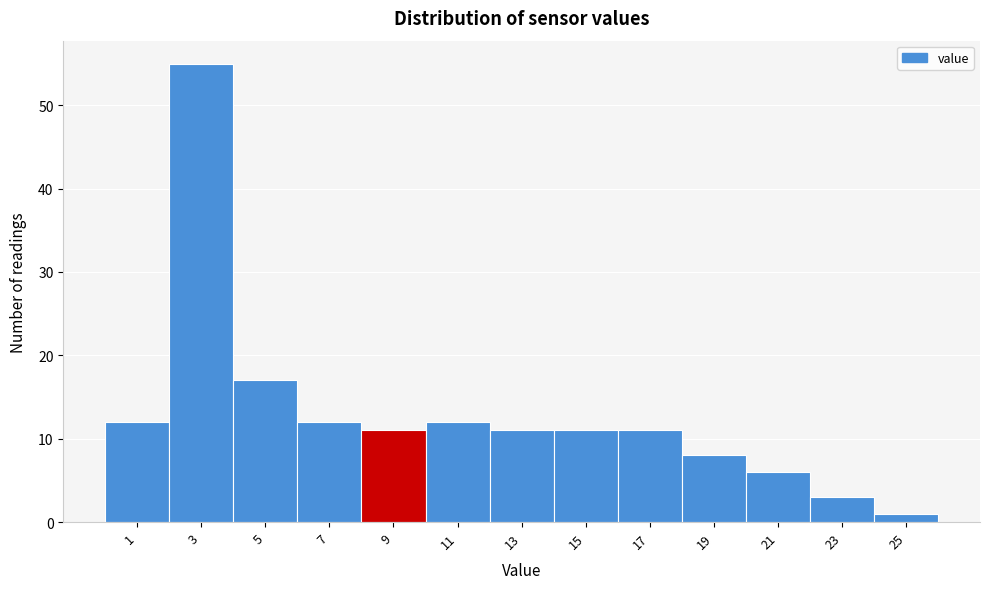

Reading left to right, what are all the values shown in this chart?

1=12	3=55	5=17	7=12	9=11	11=12	13=11	15=11	17=11	19=8	21=6	23=3	25=1